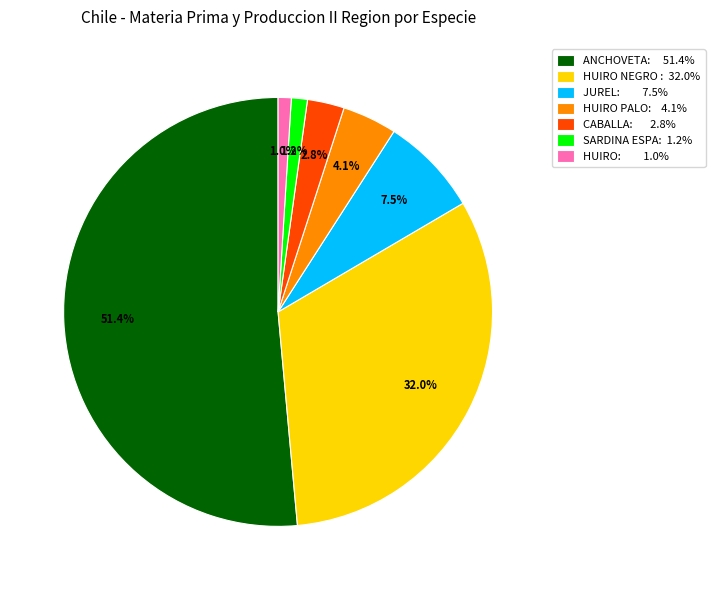

Is there any slice that represents more than half of the pie?

Yes